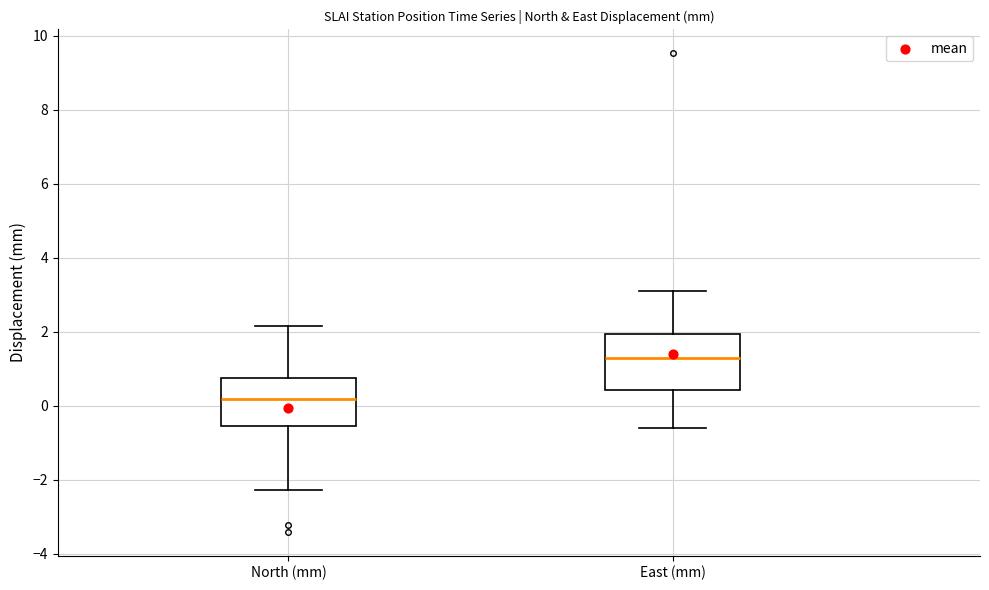

Where does the upper whisker of the box for North (mm) end on the y-axis? The values are not printed on the chart, so give them approximately, as read against the axis.

2.2